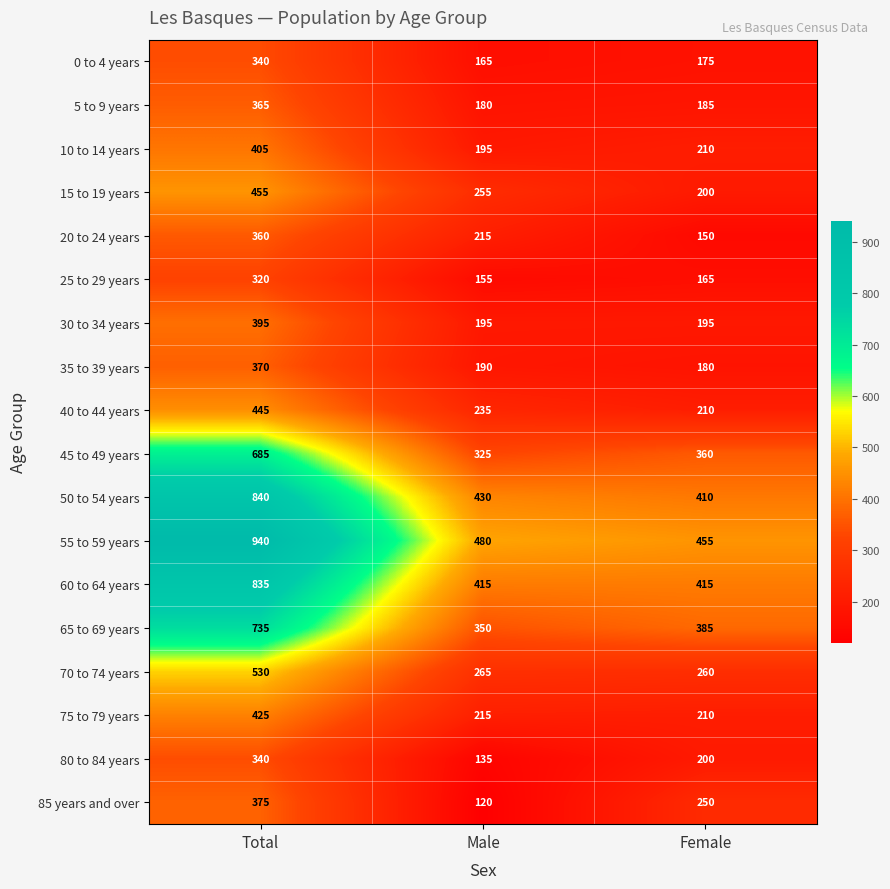

Which series has the largest total across all categories?

55 to 59 years